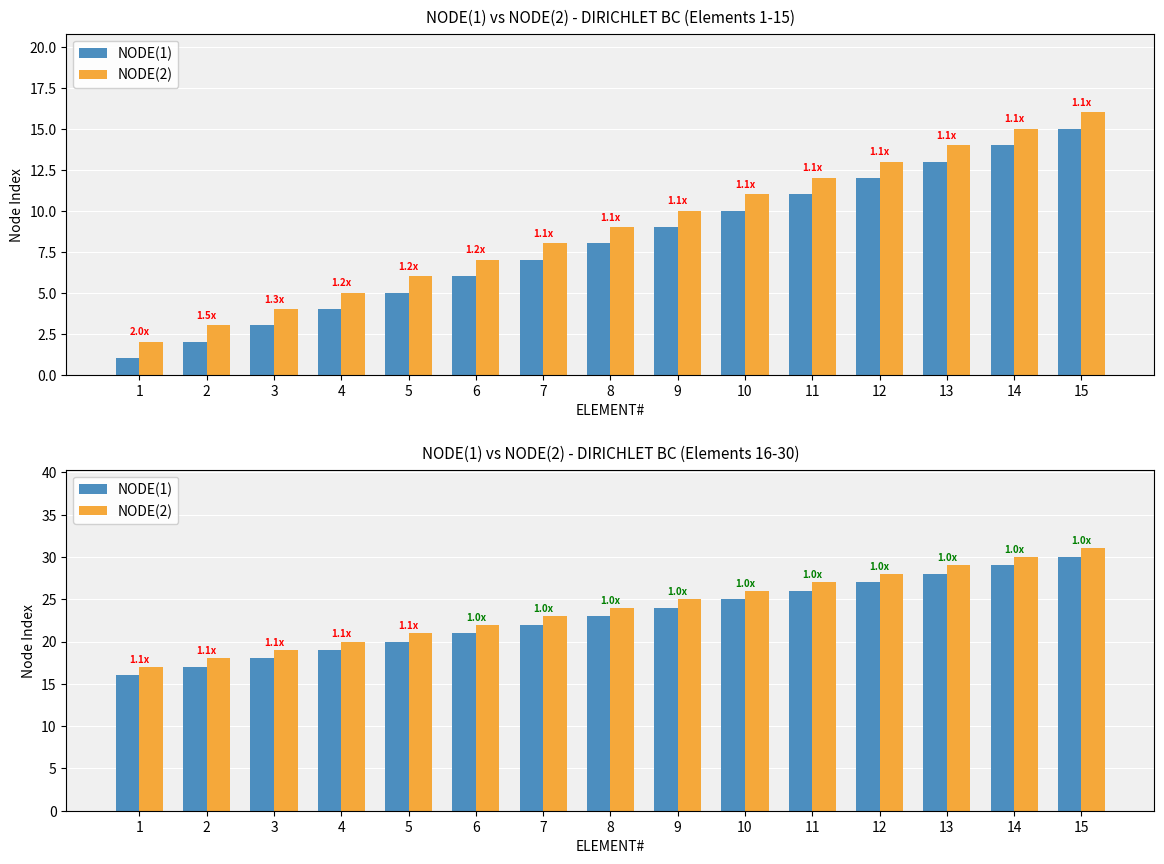

What is the approximate value of NODE(1) at 14, to the nearest 10?

30